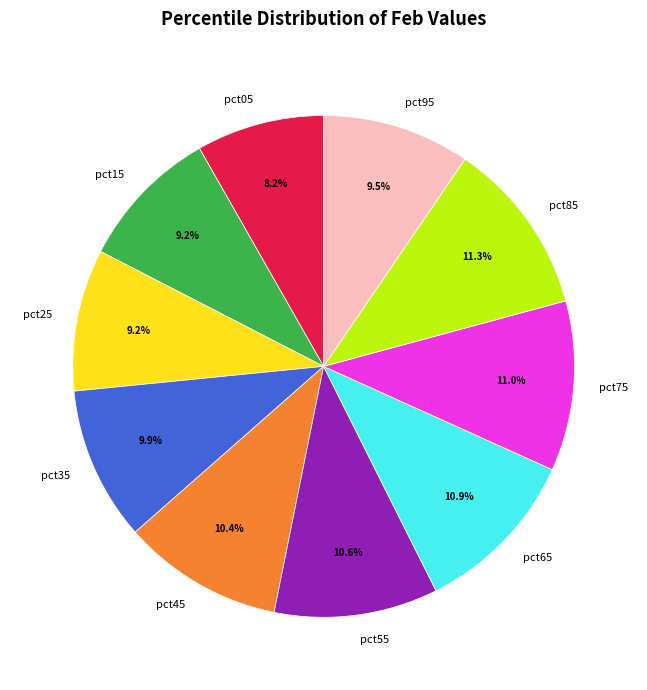

What portion of the pie excludes pct75?

89.0%